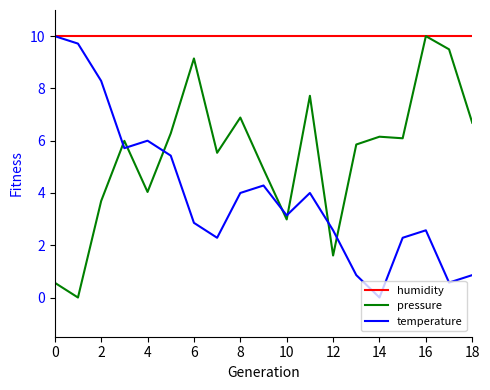

What is the maximum value for pressure?

10.0